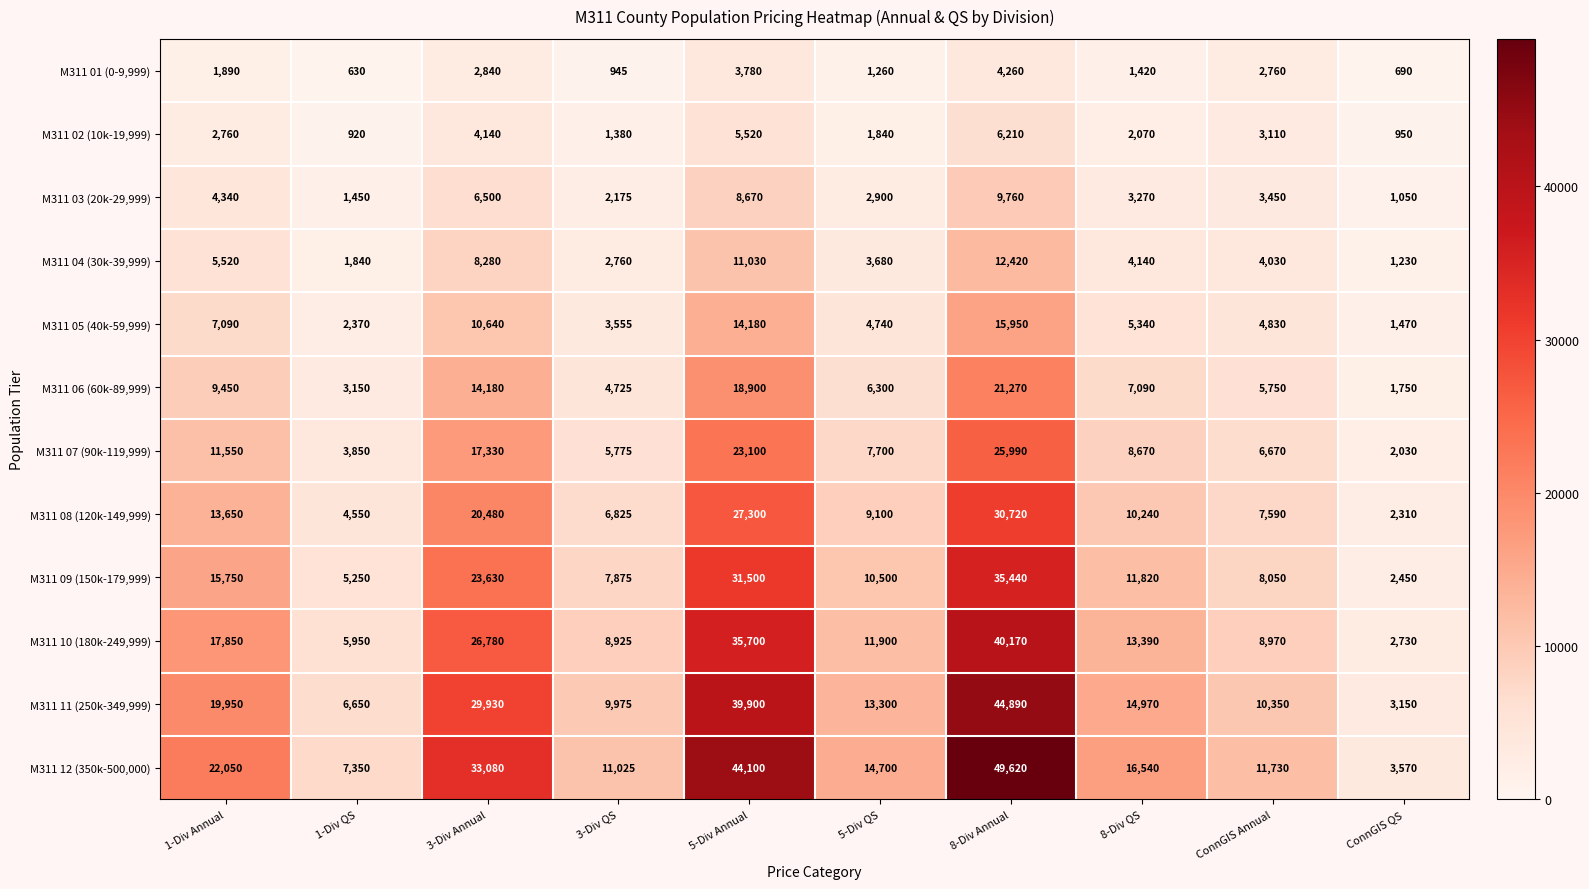

What is the total value across all series at 8-Div QS?

98960